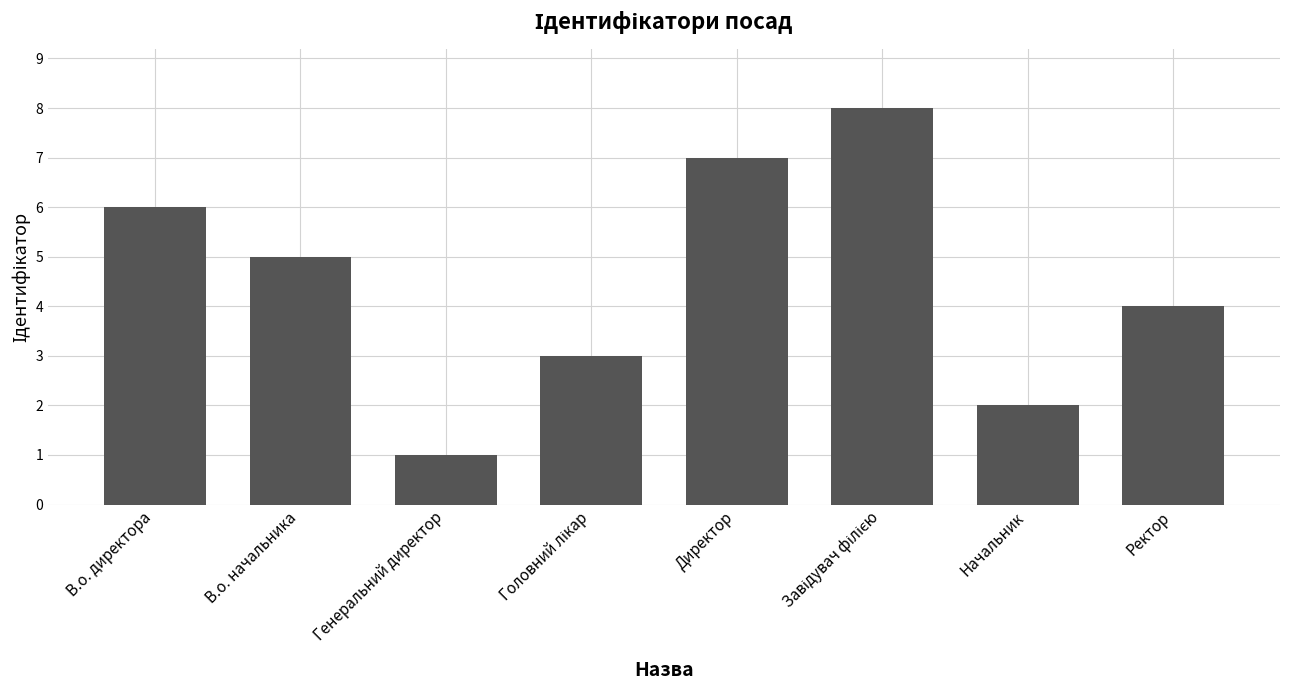

Reading right to left, transcribe all the data shown in this chart.

4	2	8	7	3	1	5	6